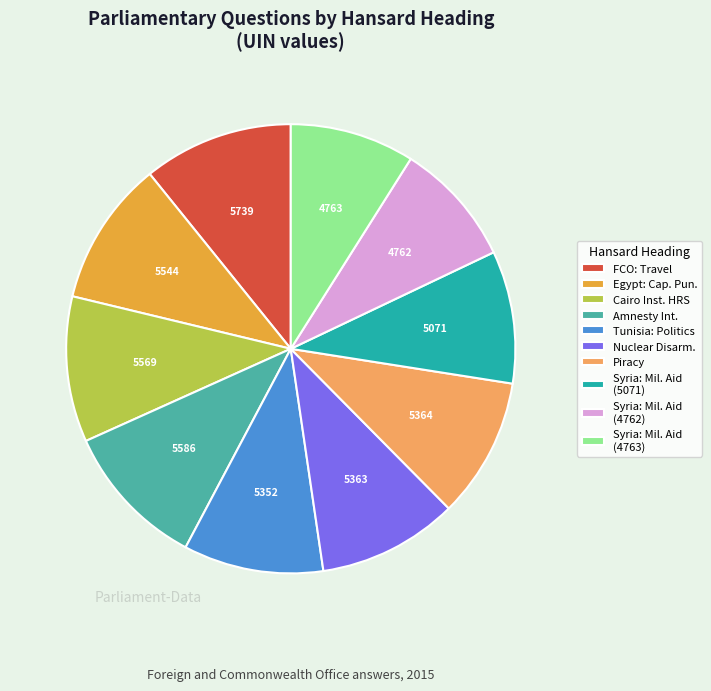

Is the sum of Syria: Mil. Aid (4762) and Piracy greater than half?

No